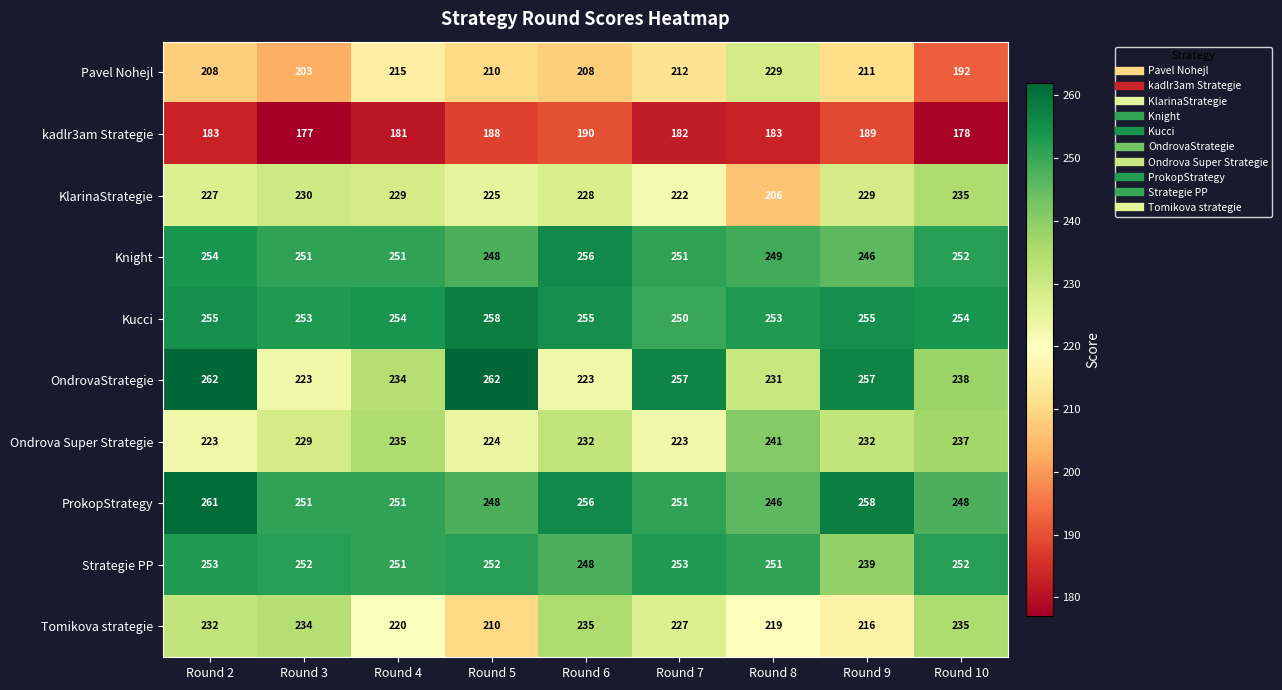

Between Round 5 and Round 8, which series saw the biggest shift?

OndrovaStrategie